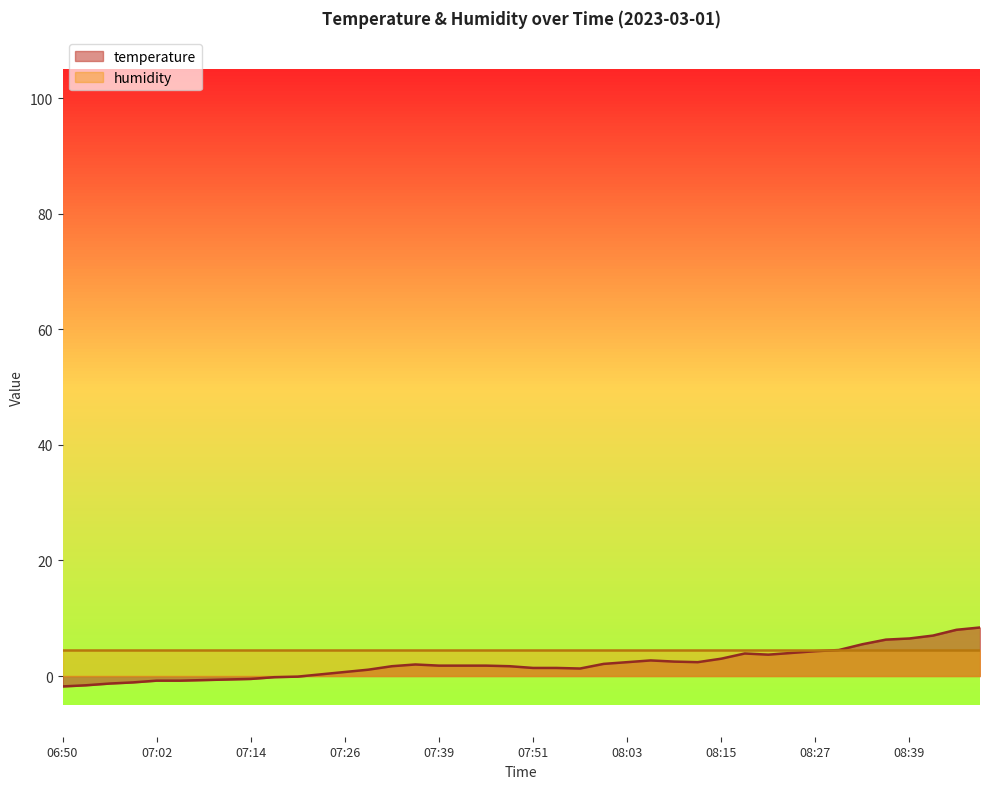

What is the smallest value displayed?

-1.8